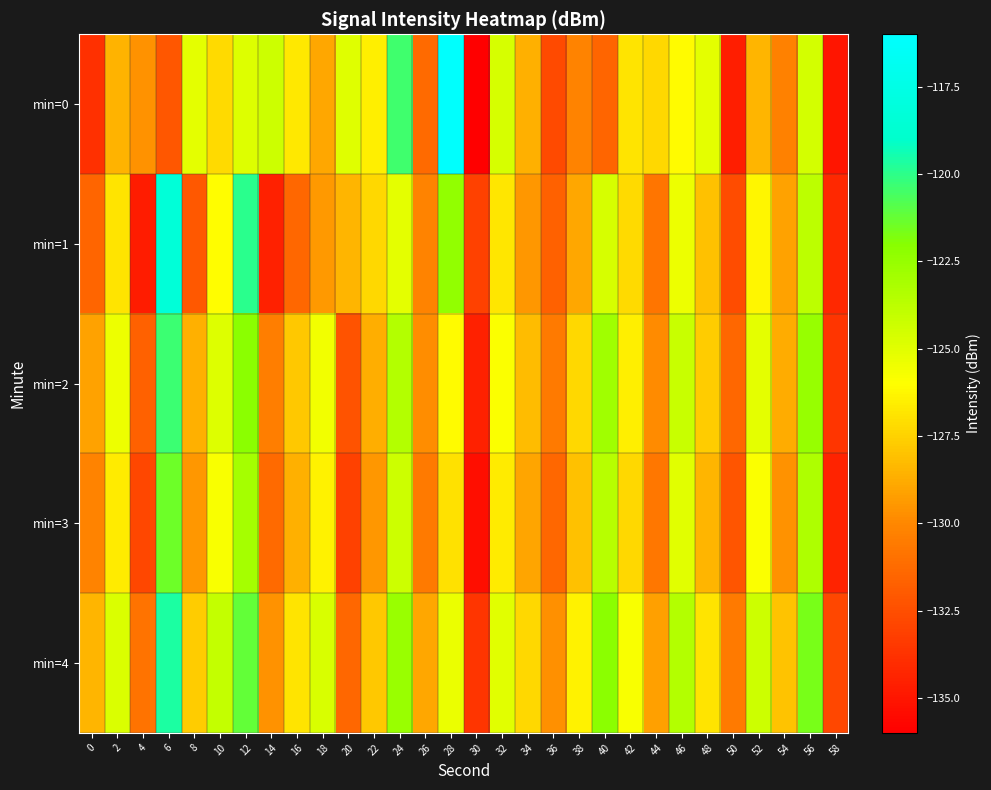

Which series changed the most between 20 and 26?

min=0